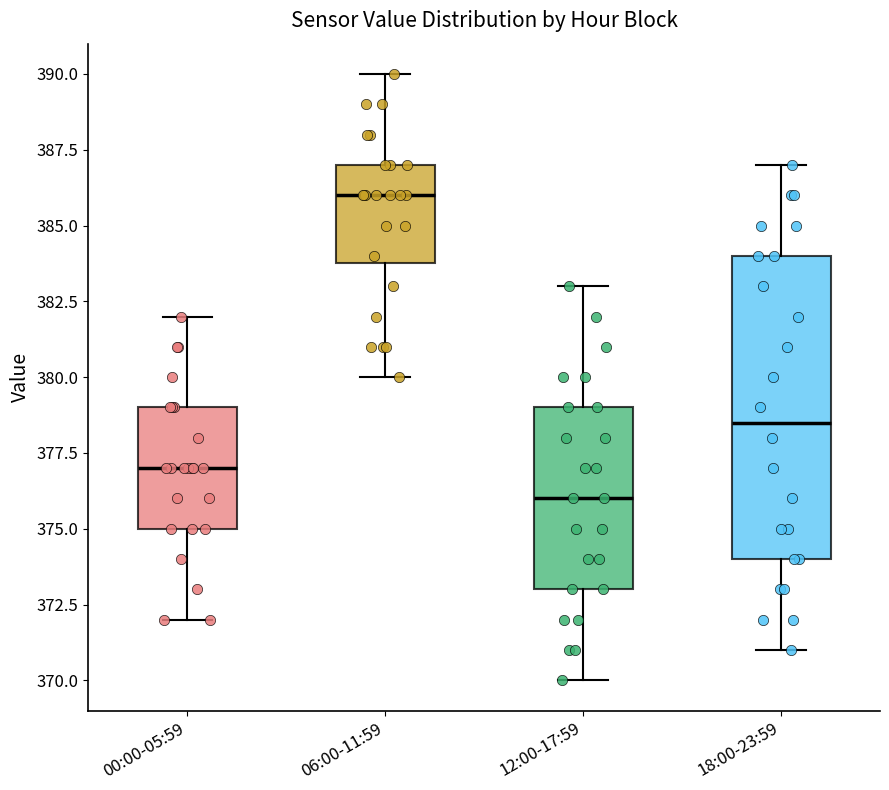

Reading left to right, transcribe this box plot: for each box, give where its median line is, the range the box spans, and where its two whiskers end, as read against the y-axis. The values are not printed on the chart, so give them approximately, as read against the axis.

00:00-05:59: median 377.0, box 375.0 to 379.0, whiskers 372.0 to 382.0
06:00-11:59: median 386.0, box 384.0 to 387.0, whiskers 380.0 to 390.0
12:00-17:59: median 376.0, box 373.0 to 379.0, whiskers 370.0 to 383.0
18:00-23:59: median 378.5, box 374.0 to 384.0, whiskers 371.0 to 387.0